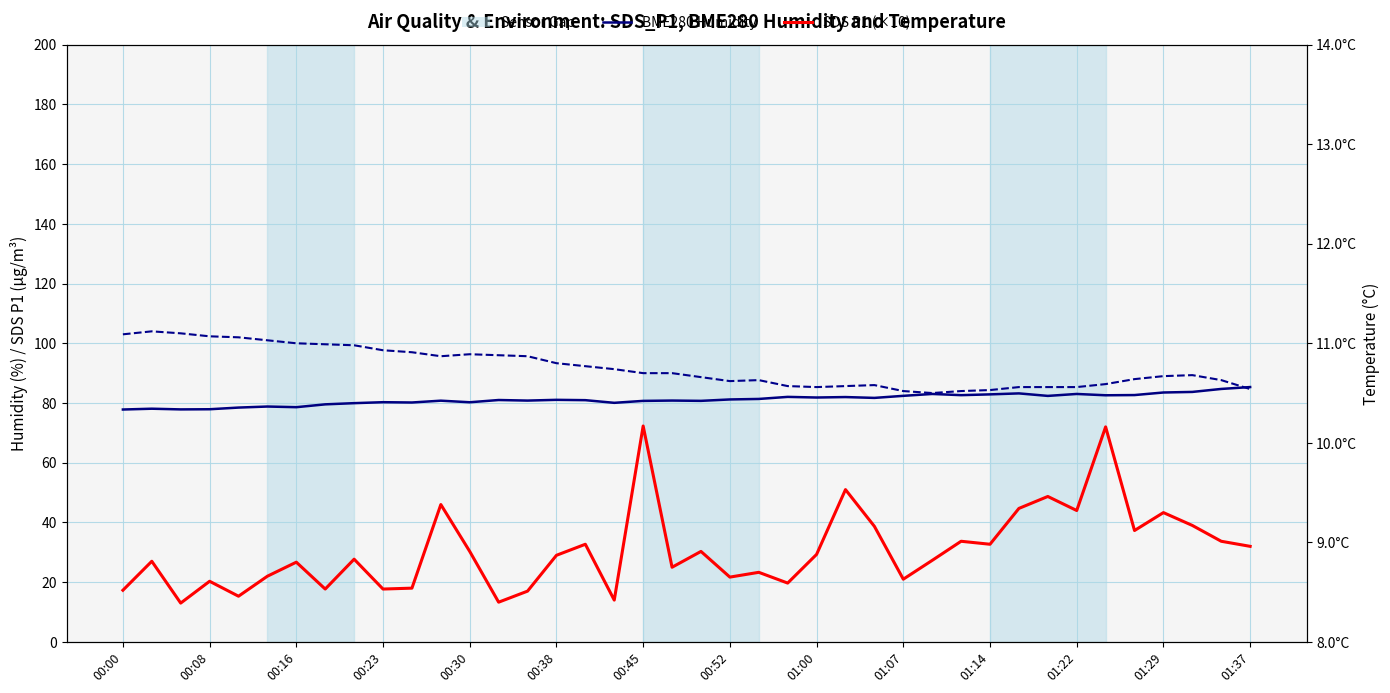

At which category is the sum across all series the highest?

34